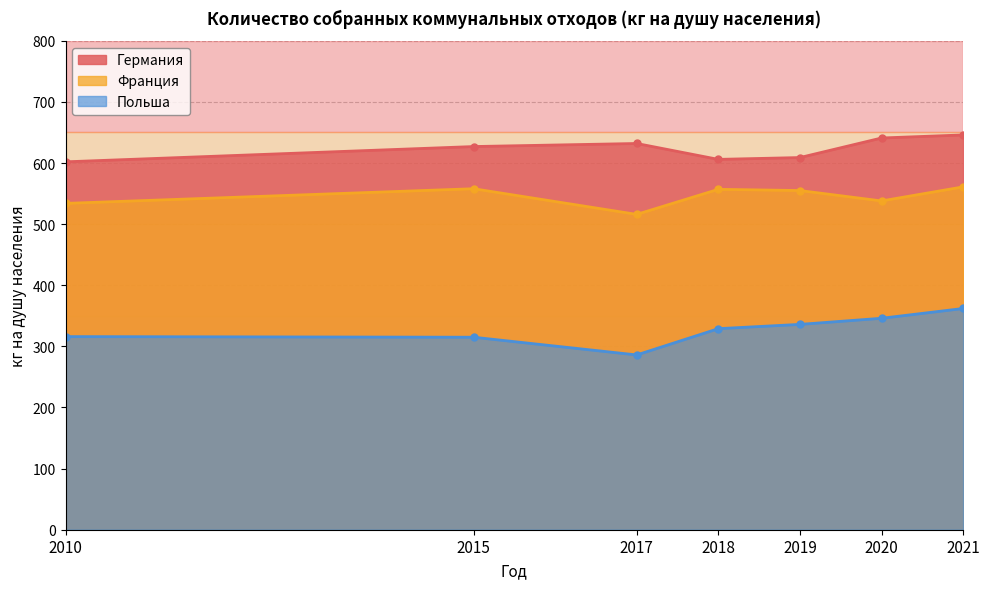

What is the difference between the maximum and minimum values in the Польша series?

76